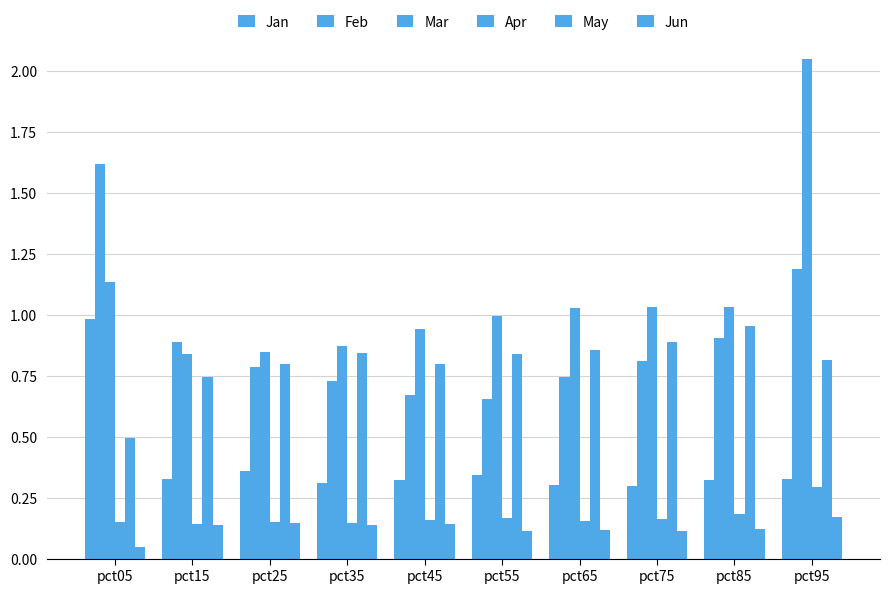

What is the difference between the second highest and minimum values in the Mar series?

0.3